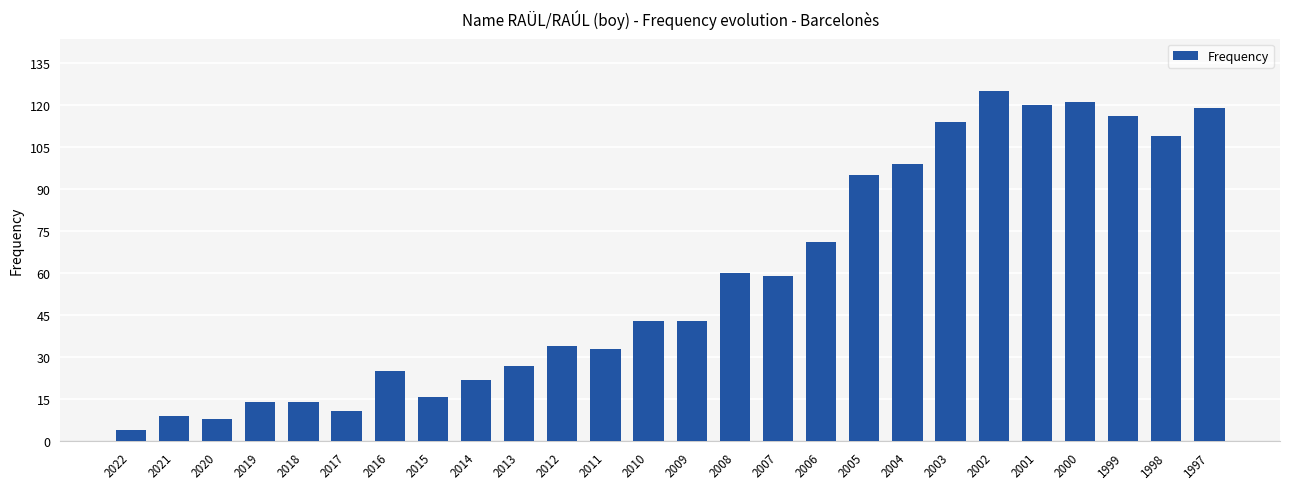

What is the minimum value shown in the chart?

4